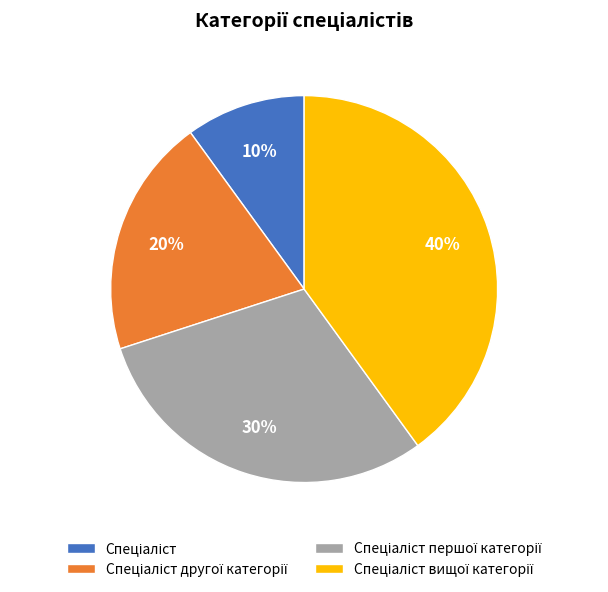

Is there any slice that represents more than half of the pie?

No